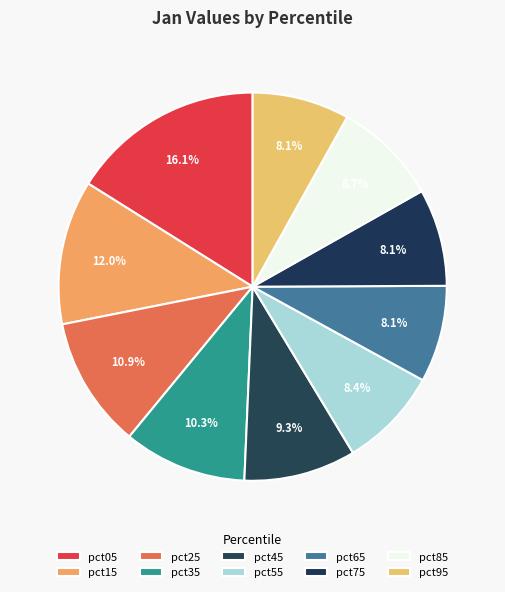

Does pct45 represent more than half of the total?

No